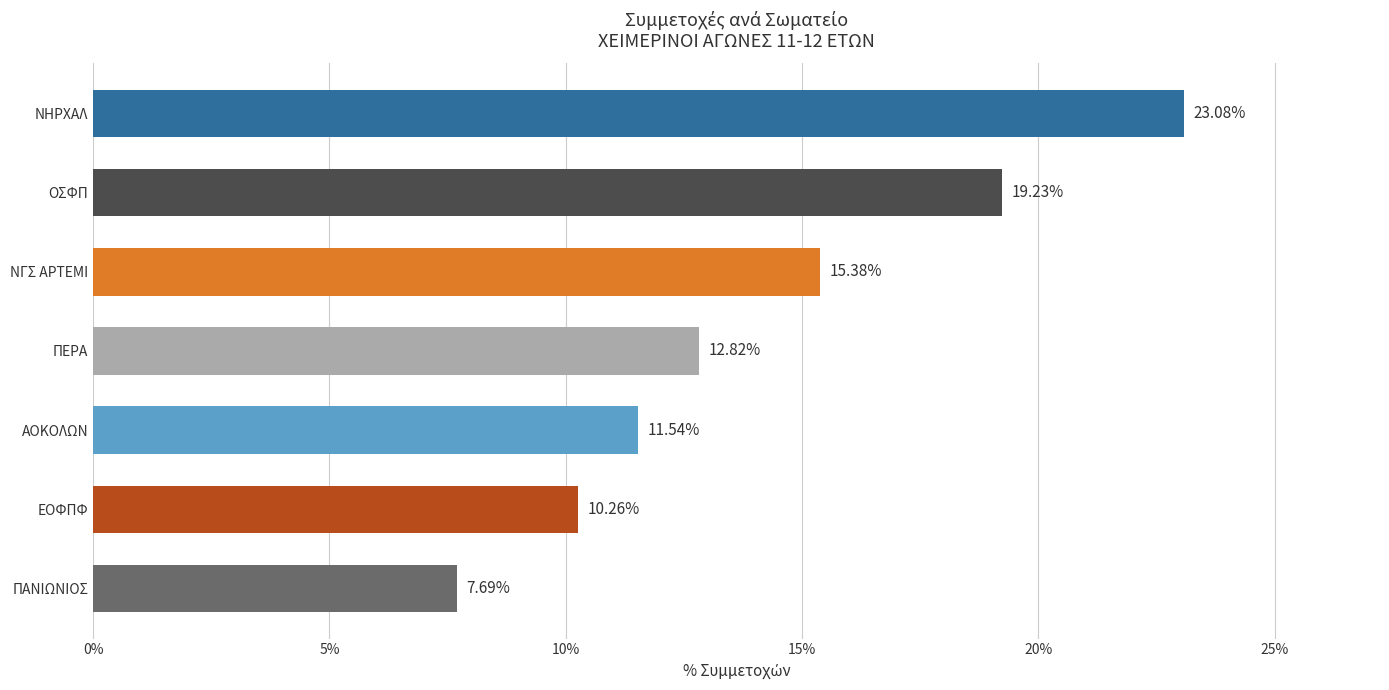

Does the chart contain any negative values?

No